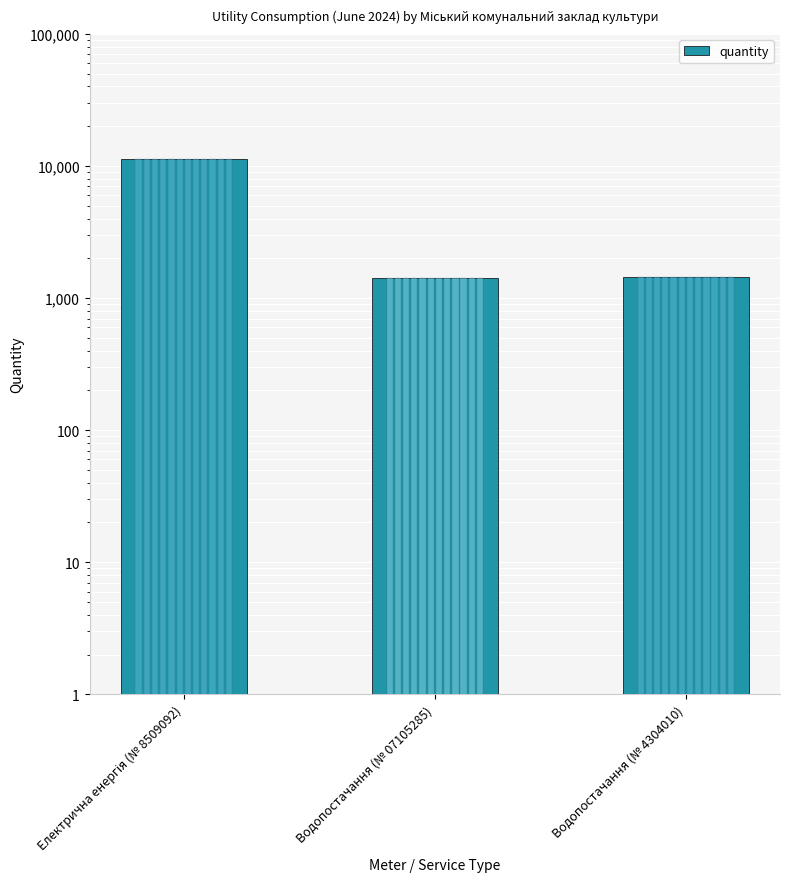

The chart shows a value of 18559 at Електрична енергія (№ 8509092). True or false?

False